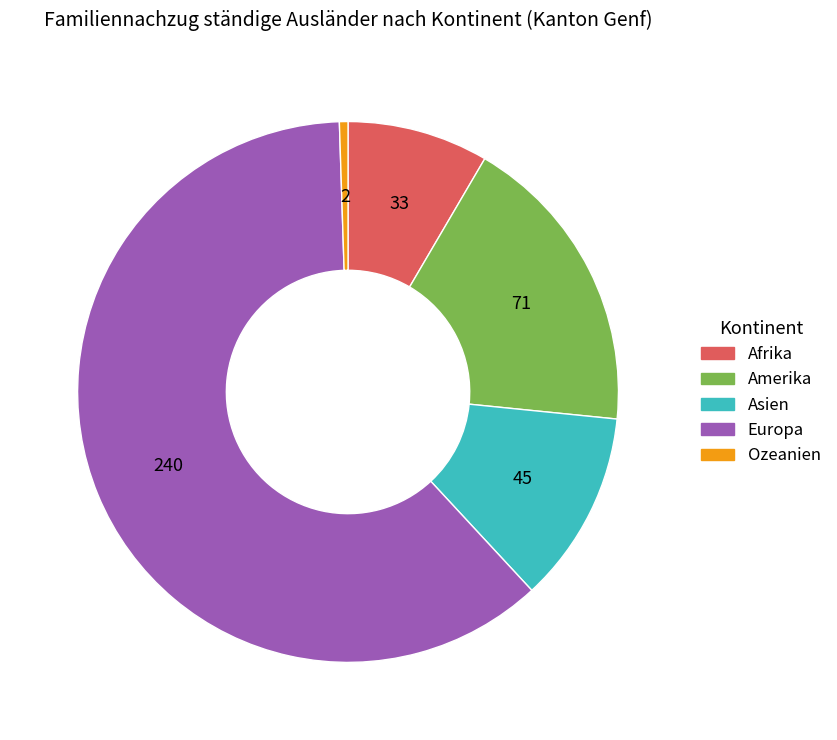

Rank the categories by value from highest to lowest.

Europa, Amerika, Asien, Afrika, Ozeanien